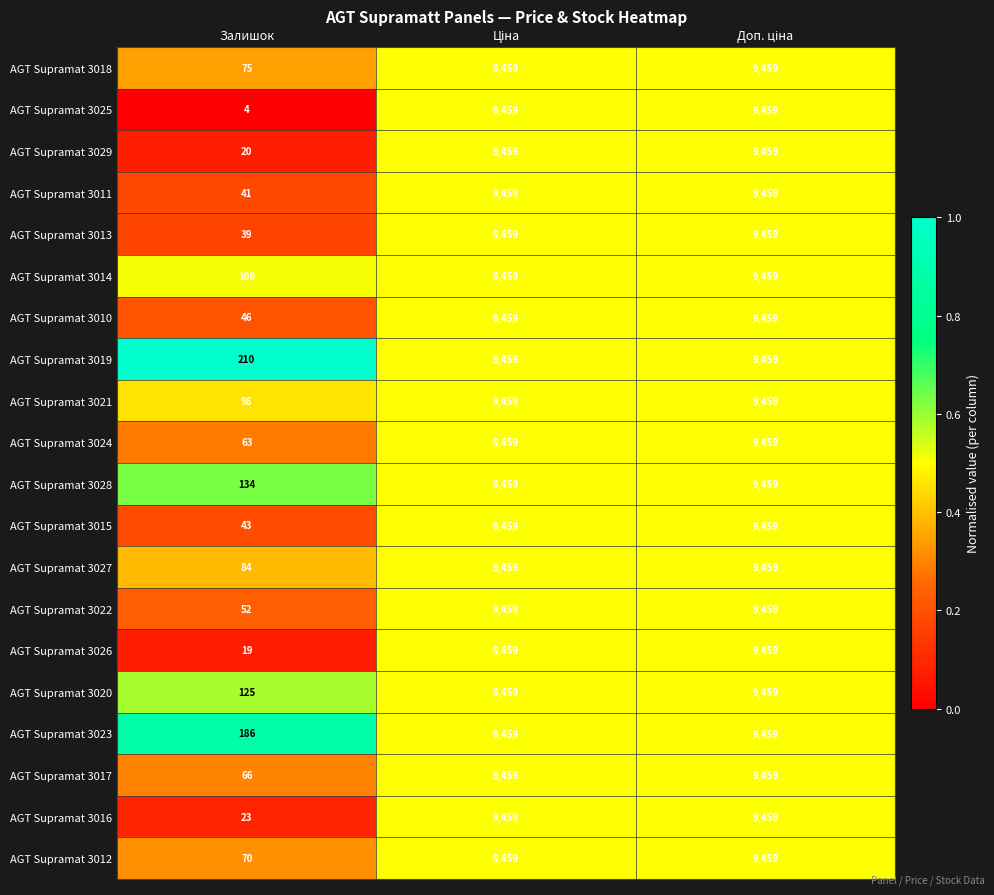

What is the difference between the maximum and minimum values in the AGT Supramat 3010 series?

9413